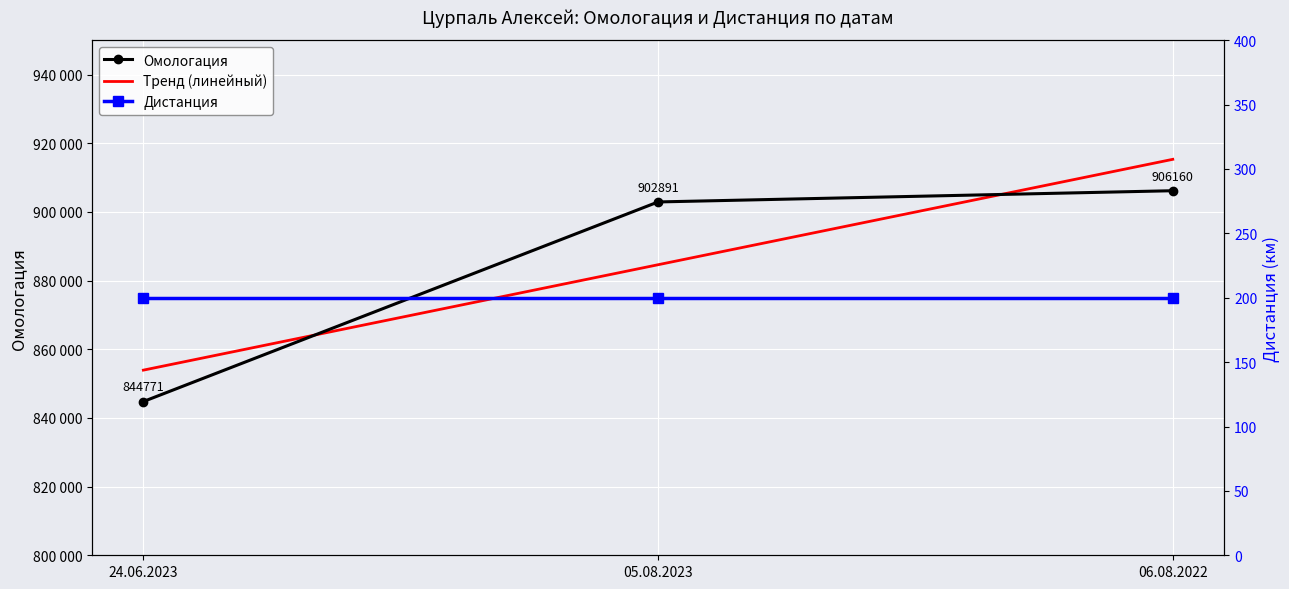

Rank the series at 24.06.2023 from highest to lowest value.

Тренд (линейный), Омологация, Дистанция